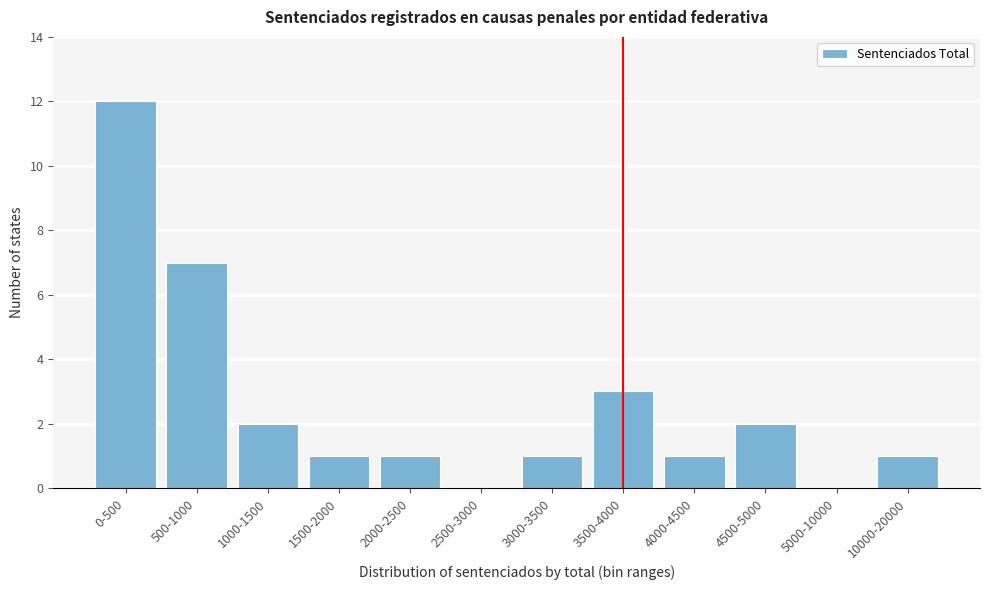

Reading right to left, transcribe all the data shown in this chart.

10000-20000=1	5000-10000=0	4500-5000=2	4000-4500=1	3500-4000=3	3000-3500=1	2500-3000=0	2000-2500=1	1500-2000=1	1000-1500=2	500-1000=7	0-500=12